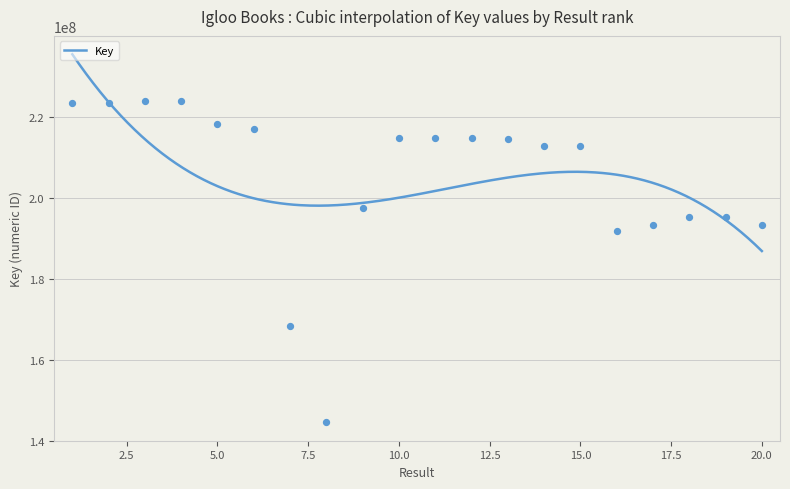

What is the change in value from 6 to 7?

-48541270